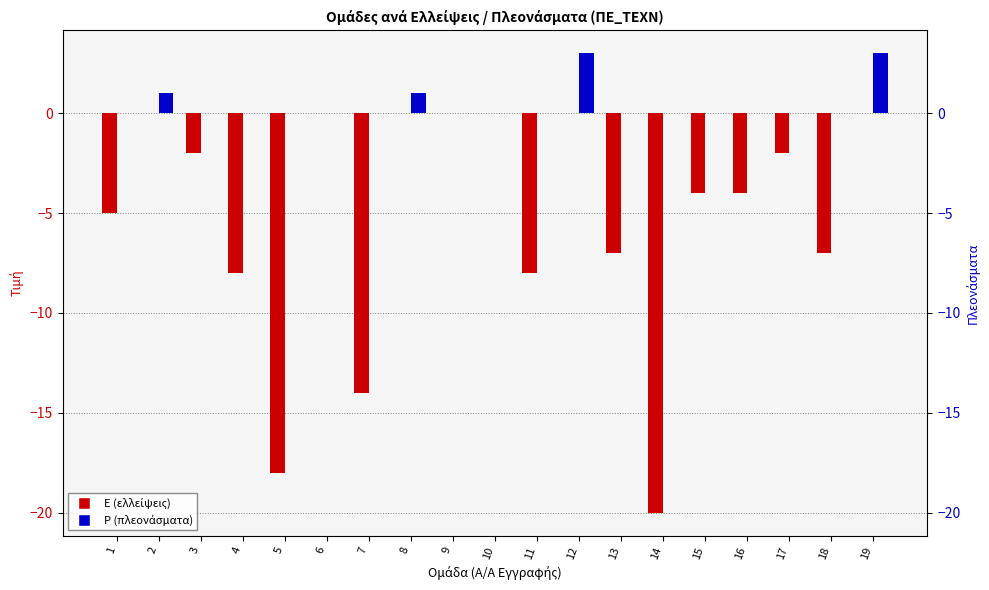

What is the value of the P (πλεονάσματα) bar at the 2nd from the left?

1